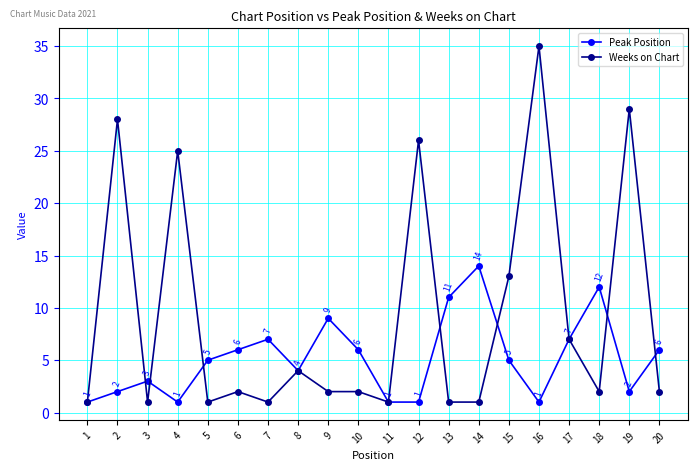

Does the chart have visible grid lines?

Yes